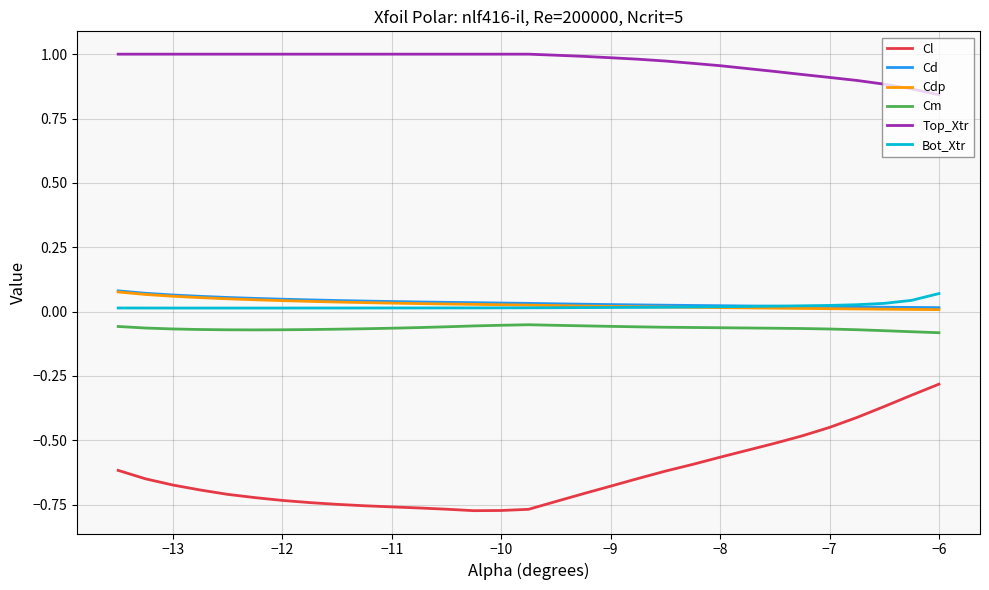

Which series has the largest total across all categories?

Top_Xtr